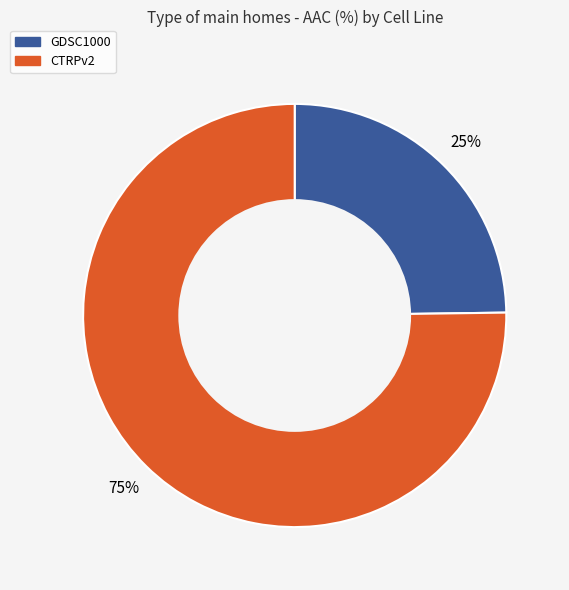

Is the sum of CTRPv2 and GDSC1000 greater than half?

Yes